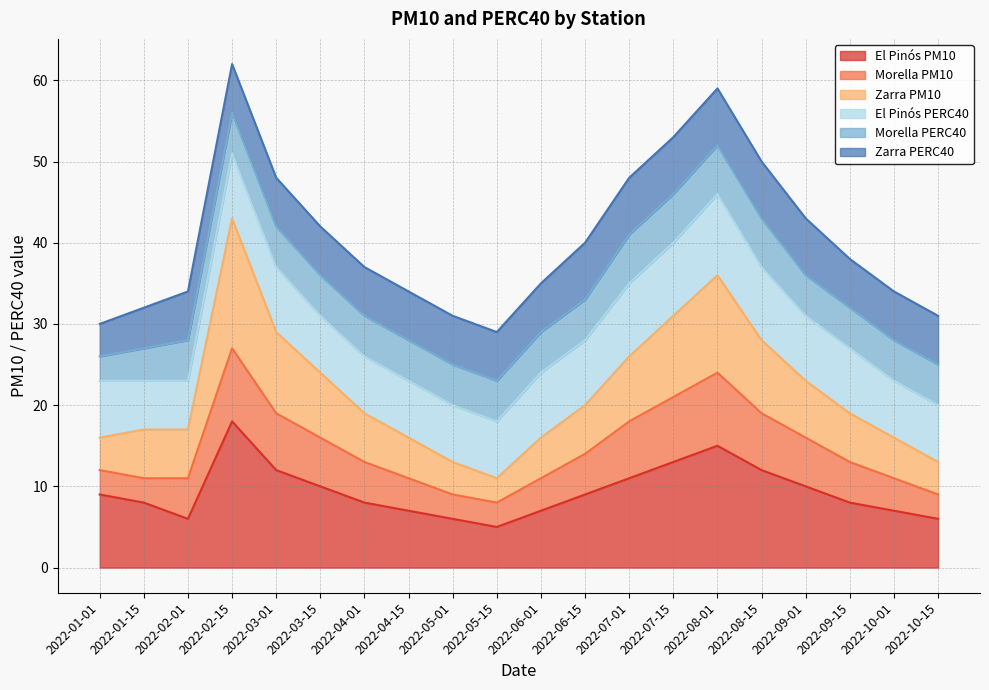

Which category has the highest value in the El Pinós PM10 series?

2022-02-15